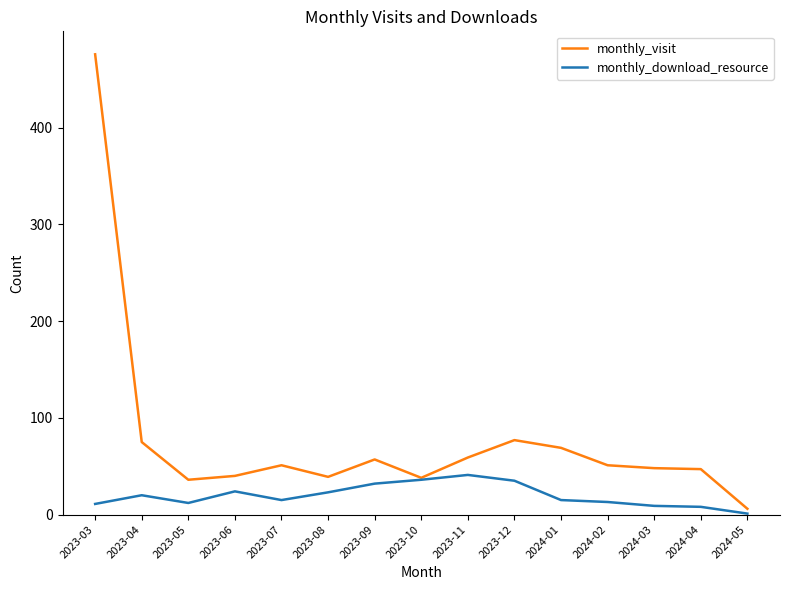

What position from the right is 2023-05?

13